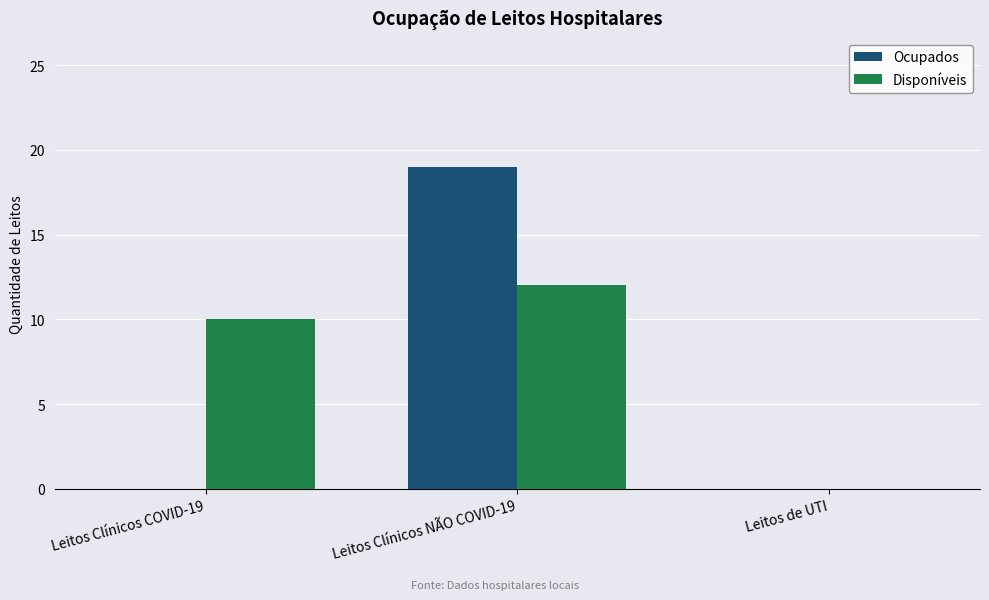

What is the maximum value shown in the chart?

19